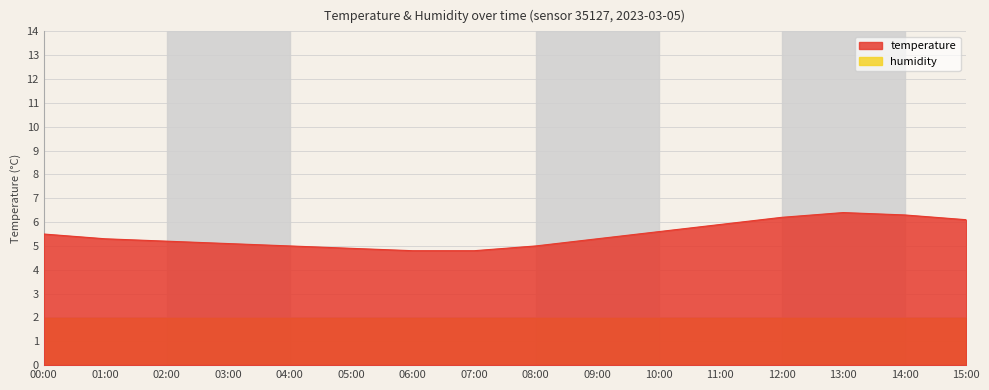

List the labels in order of value, smallest first.

06:00, 07:00, 05:00, 04:00, 08:00, 03:00, 02:00, 01:00, 09:00, 00:00, 10:00, 11:00, 15:00, 12:00, 14:00, 13:00